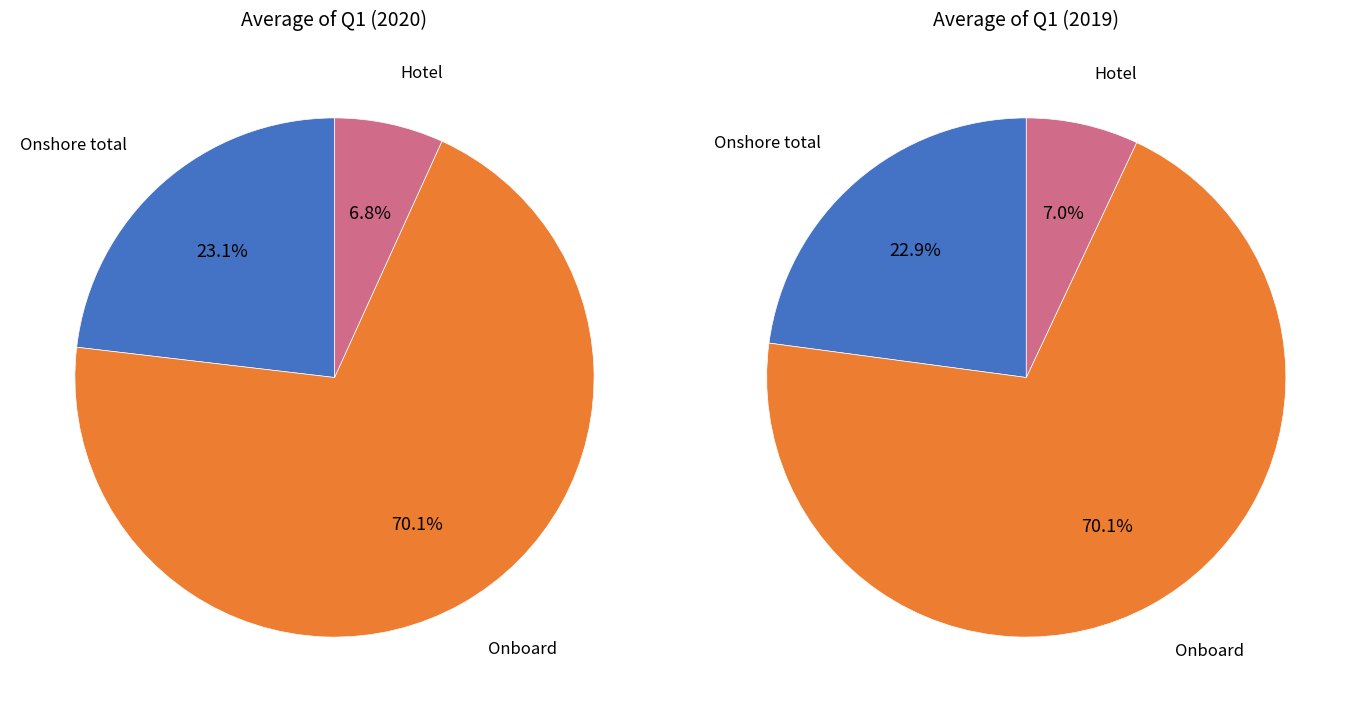

What is the largest slice in the pie chart?

Onboard